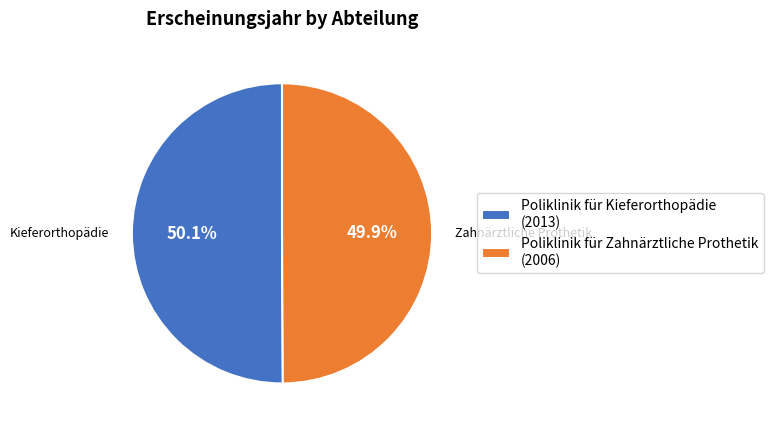

What percentage is the Poliklinik für Zahnärztliche Prothetik slice, to the nearest percent?

50%